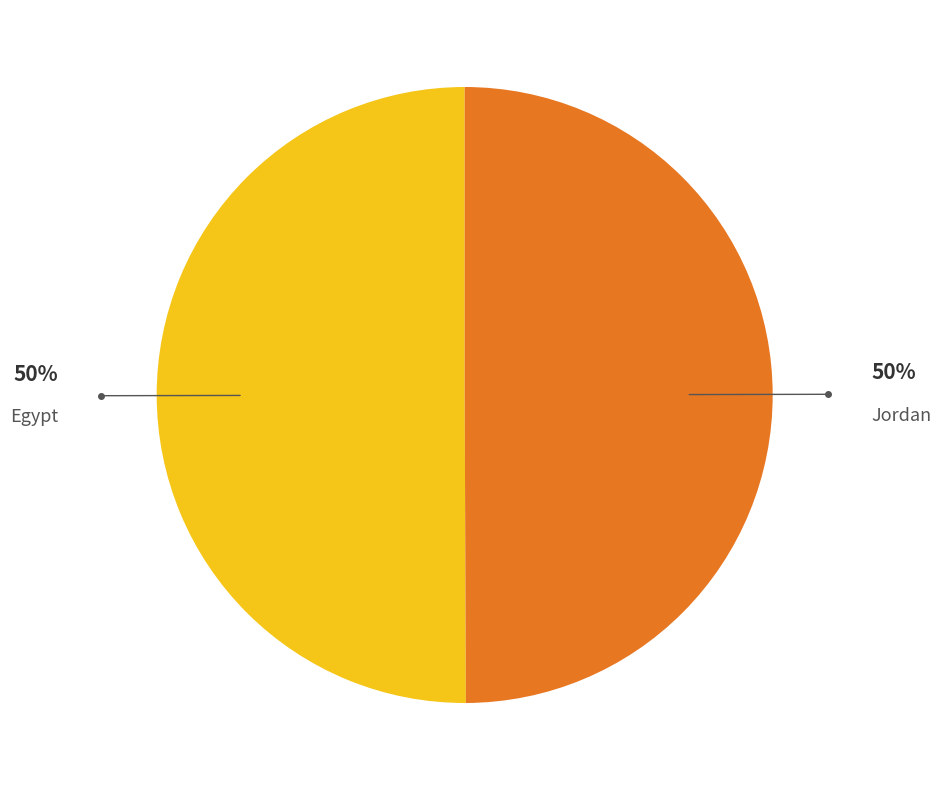

To the nearest percent, what is the average slice percentage?

50%